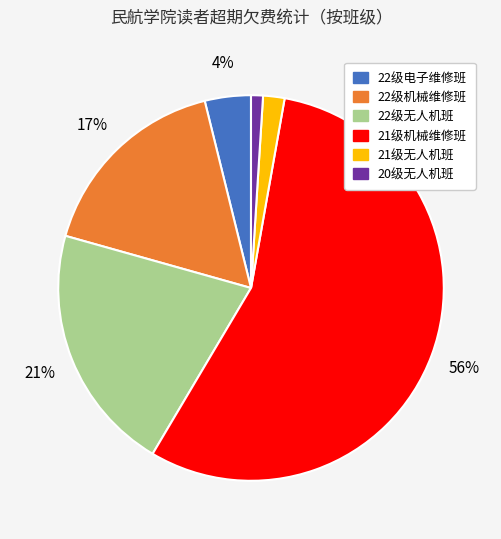

Count the number of slices in the pie.

6